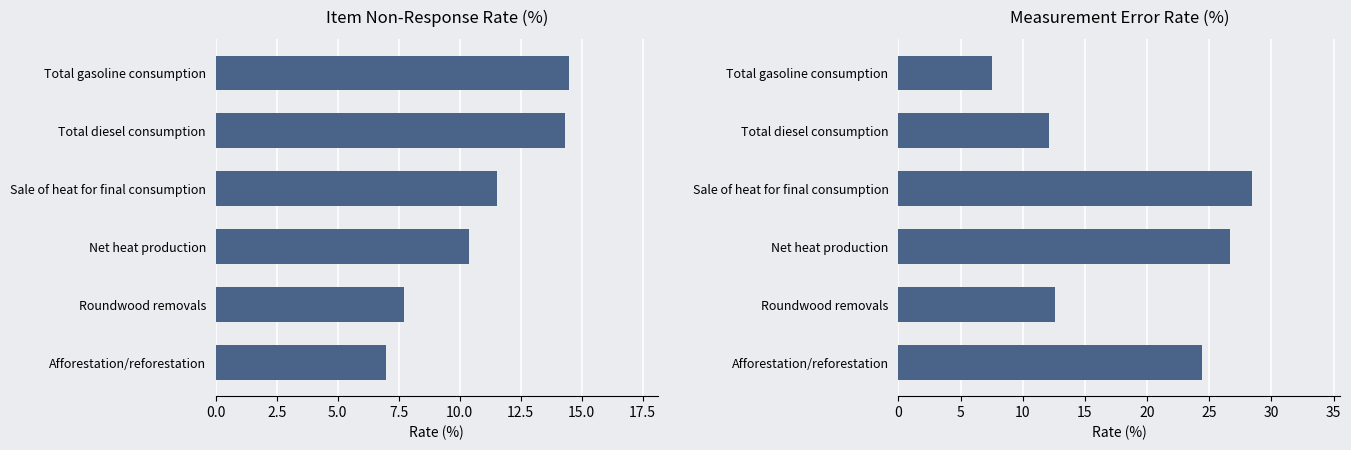

At how many categories does at least one series exceed 17?

3